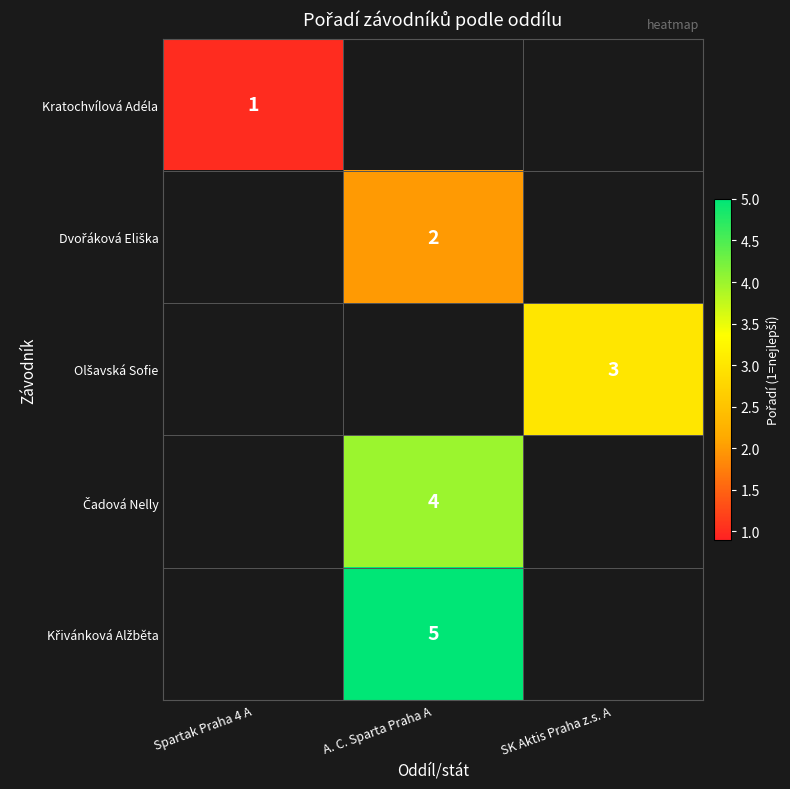

The value of Kratochvílová Adéla at Spartak Praha 4 A is 2. True or false?

False